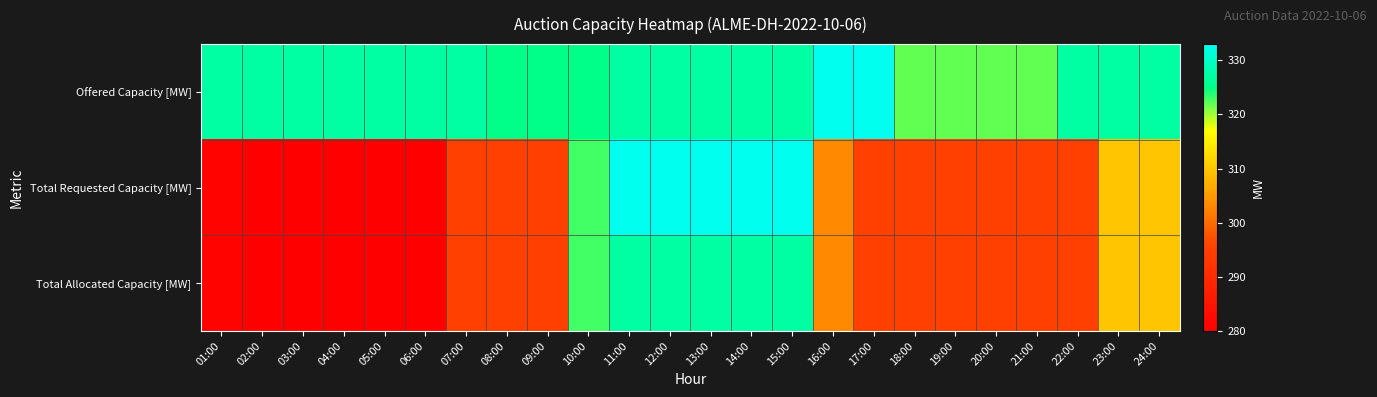

Which series has the largest range (max minus min)?

Total Requested Capacity [MW]